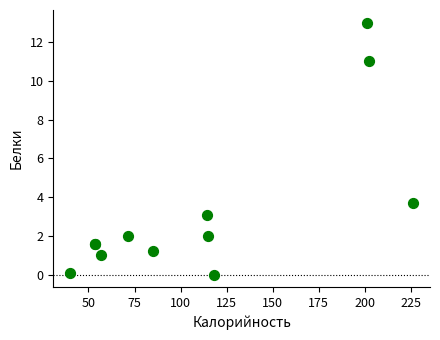

What Y value in the scatter plot is closest to 6?

3.7